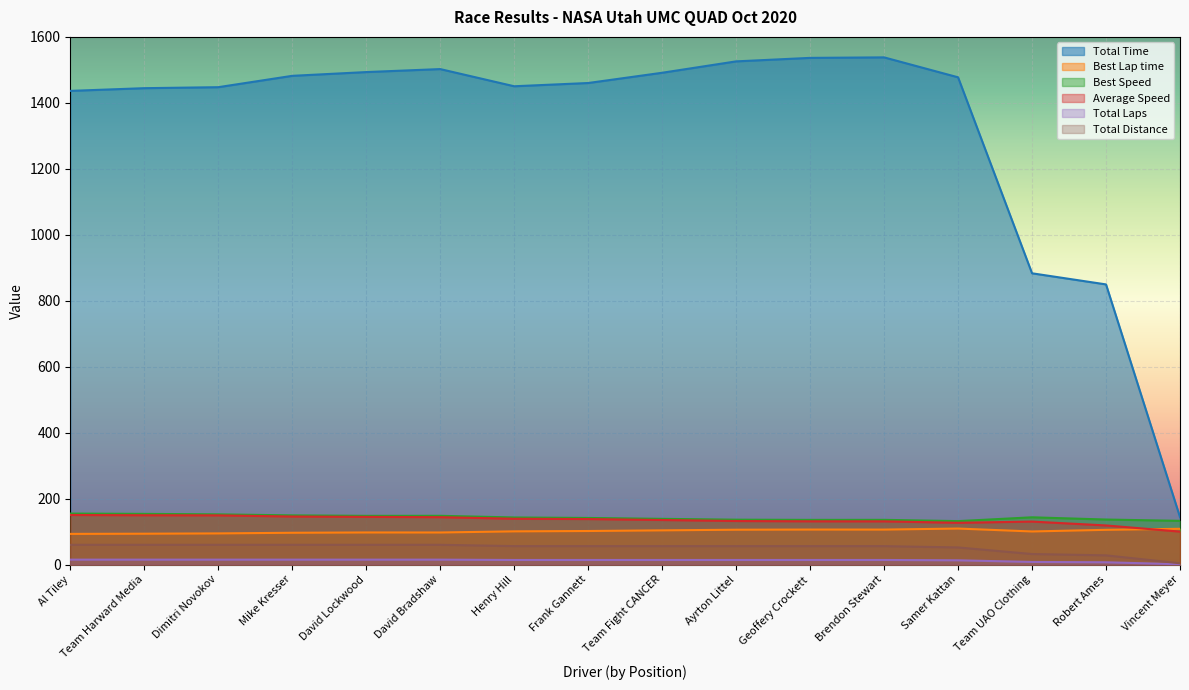

At David Lockwood, list the series in order from smallest to largest.

Total Laps, Total Distance, Best Lap time, Average Speed, Best Speed, Total Time